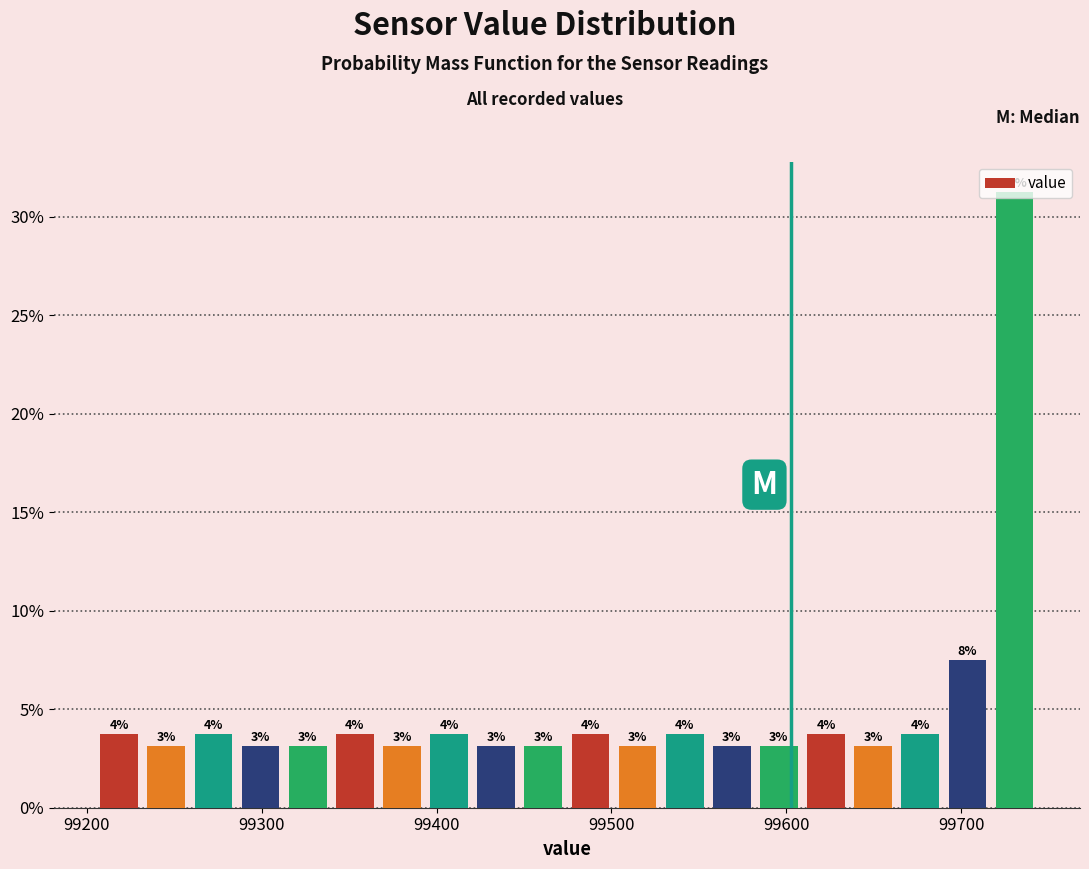

Around what value on the x-axis is the tallest bar? Give the approximate position of its centre, as read against the axis.

99730